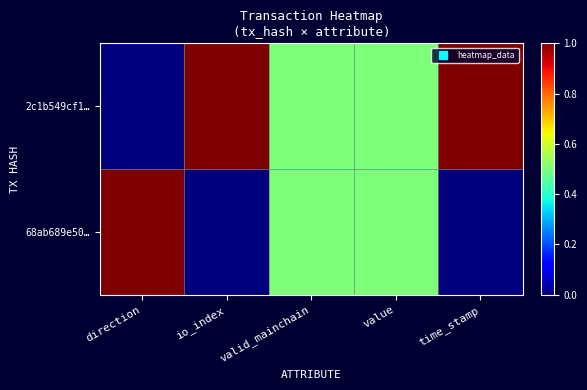

Reading left to right, what are all the values shown in this chart?

2c1b549cf1…: direction=0.0	io_index=1.0	valid_mainchain=0.5	value=0.5	time_stamp=1.0
68ab689e50…: direction=1.0	io_index=0.0	valid_mainchain=0.5	value=0.5	time_stamp=0.0